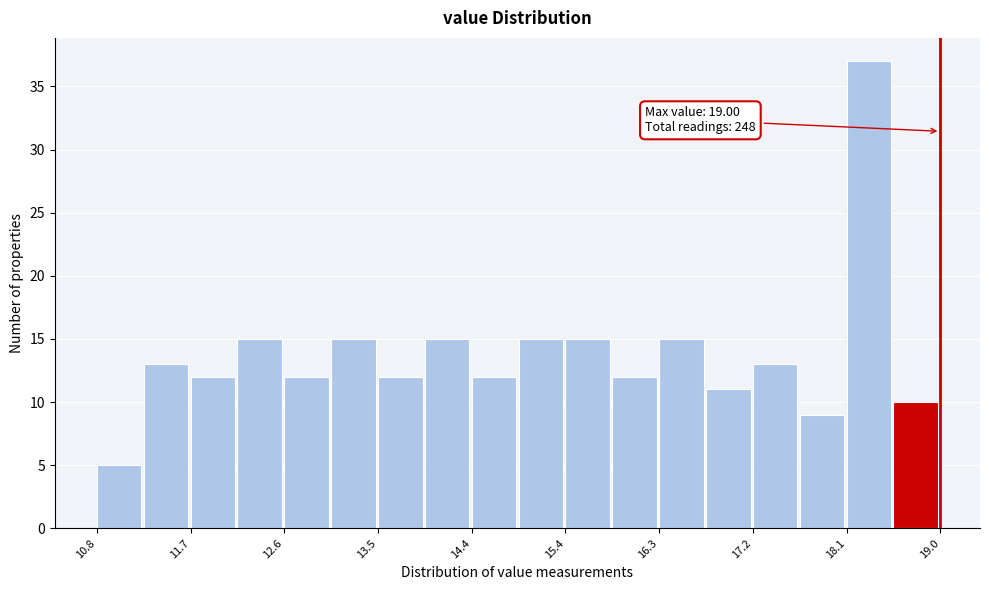

Which range on the x-axis has the tallest bar?

18.1 to 18.5